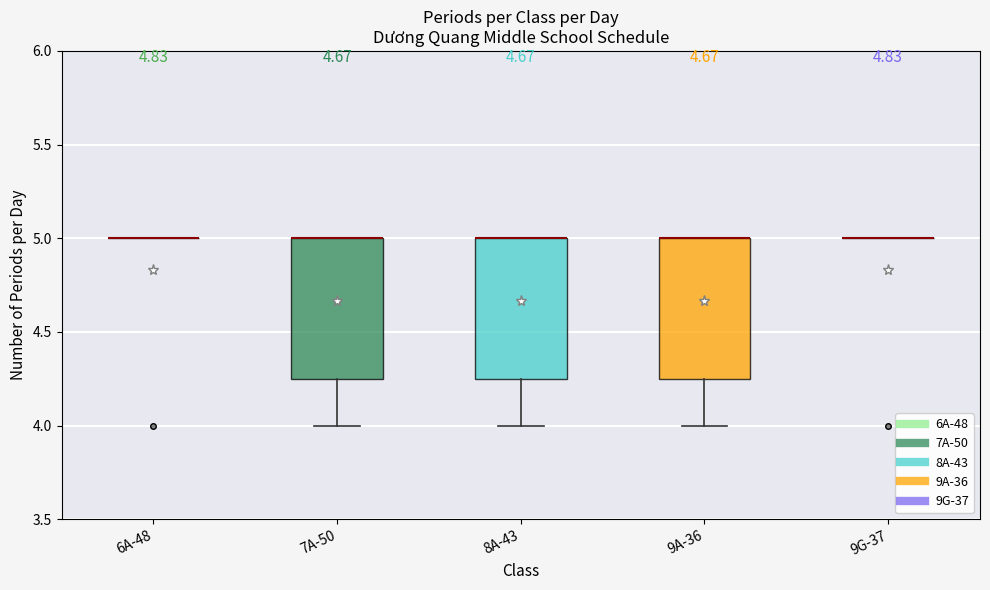

Reading left to right, transcribe this box plot: for each box, give where its median line is, the range the box spans, and where its two whiskers end, as read against the y-axis. The values are not printed on the chart, so give them approximately, as read against the axis.

6A-48: box collapsed to a line at 5.00, whiskers 5.00 to 5.00
7A-50: median 5.00 (drawn on the box's upper edge), box 4.25 to 5.00, whiskers 4.00 to 5.00
8A-43: median 5.00 (drawn on the box's upper edge), box 4.25 to 5.00, whiskers 4.00 to 5.00
9A-36: median 5.00 (drawn on the box's upper edge), box 4.25 to 5.00, whiskers 4.00 to 5.00
9G-37: box collapsed to a line at 5.00, whiskers 5.00 to 5.00